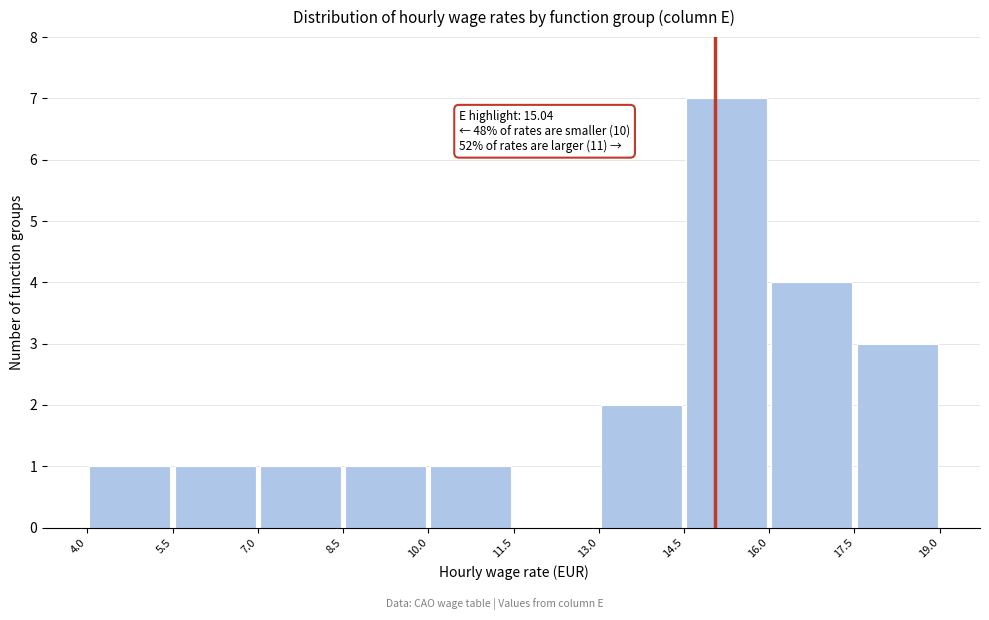

Which range on the x-axis has the tallest bar?

14.5 to 16.0